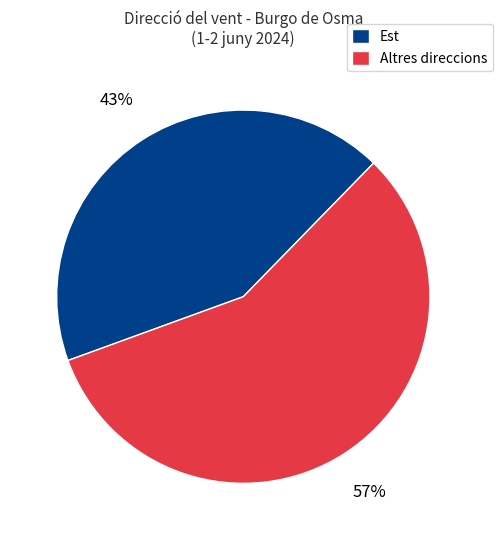

Which has a higher value, Est or Altres direccions?

Altres direccions